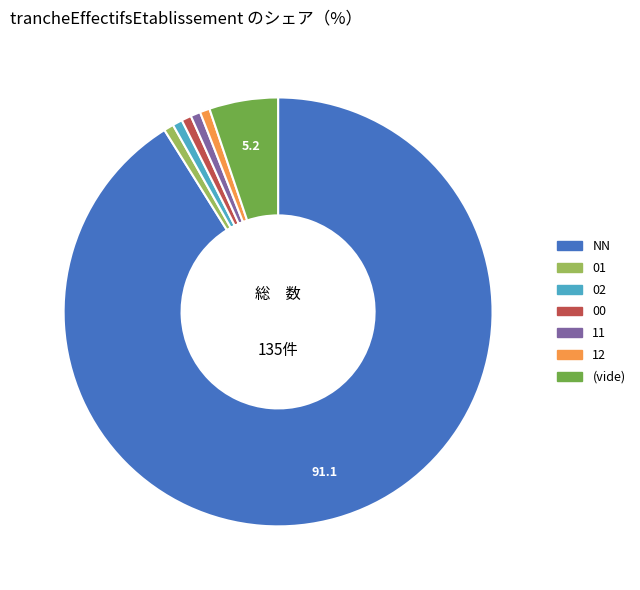

Is there any slice that represents more than half of the pie?

Yes